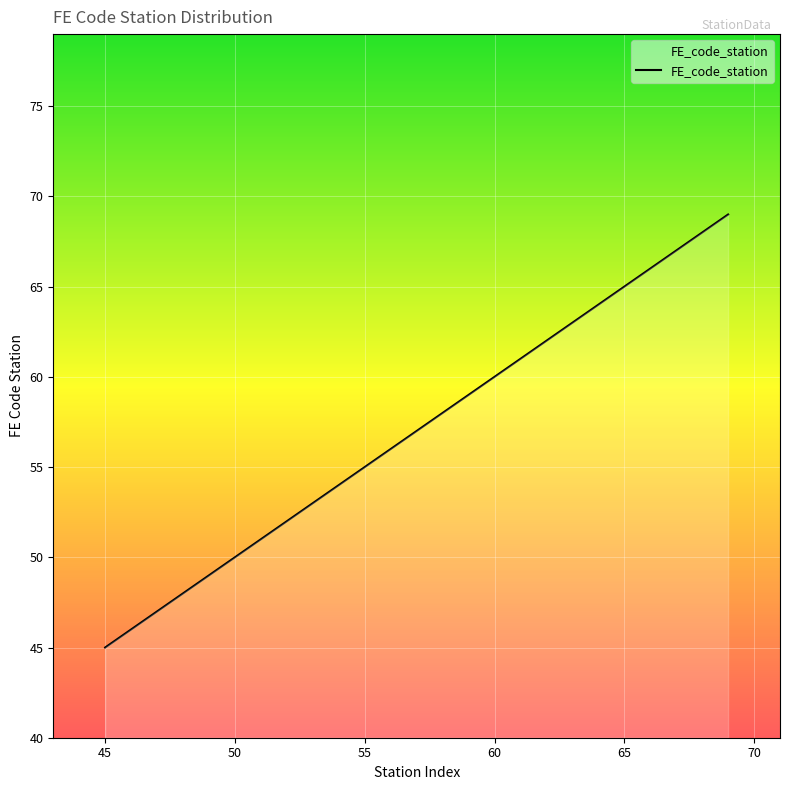

What is the smallest value displayed?

45